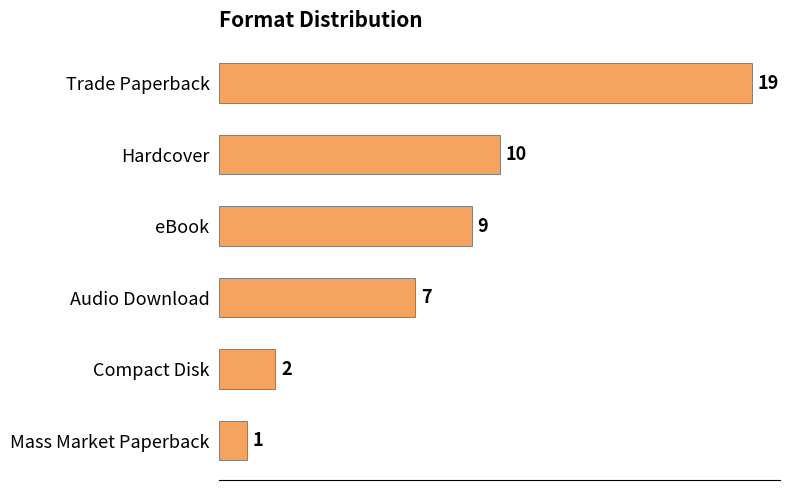

Reading top to bottom, what are all the values shown in this chart?

19	10	9	7	2	1